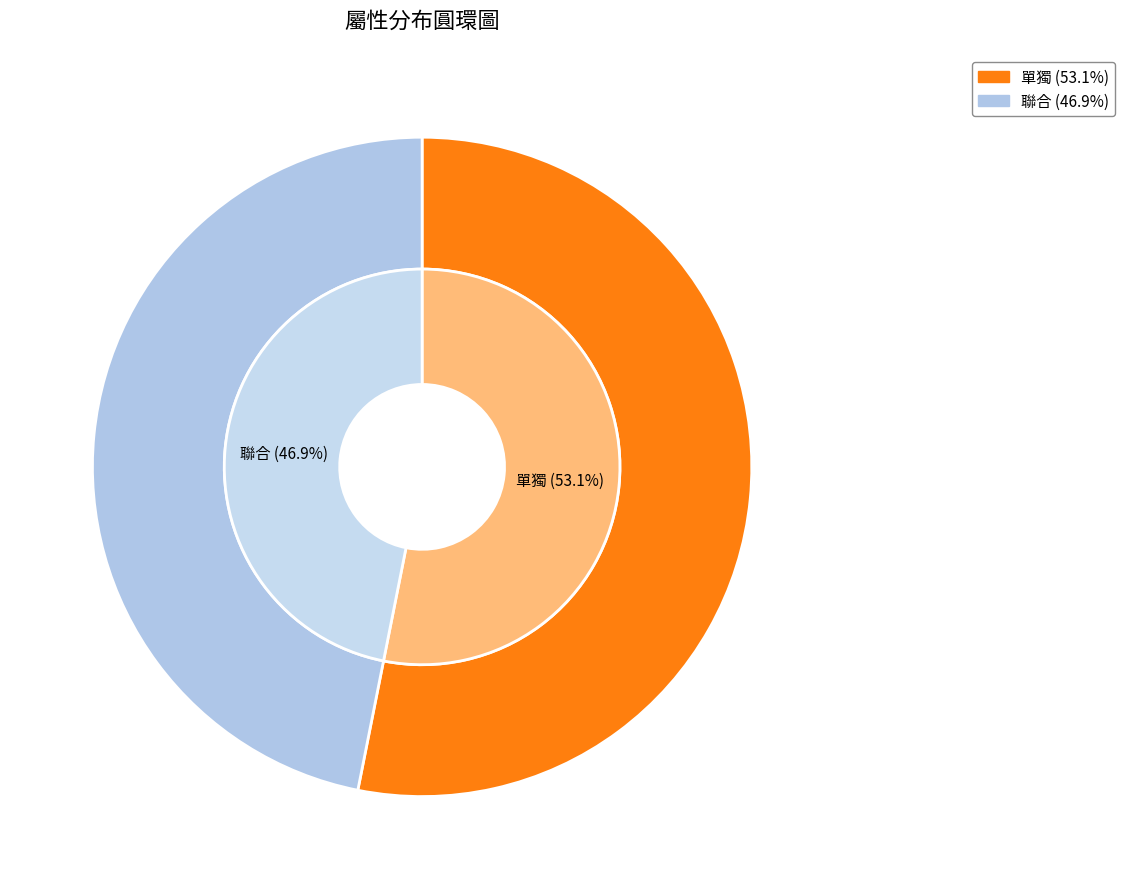

Rank the categories by value from lowest to highest.

聯合, 單獨